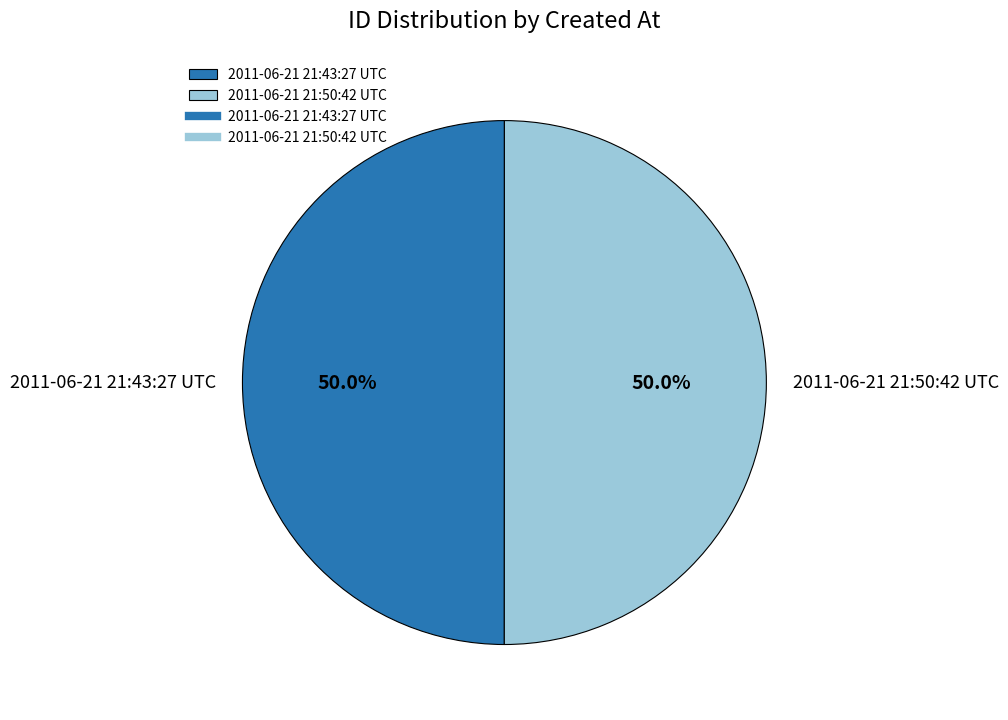

Is it true that 2011-06-21 21:43:27 UTC is 58% of the pie?

False